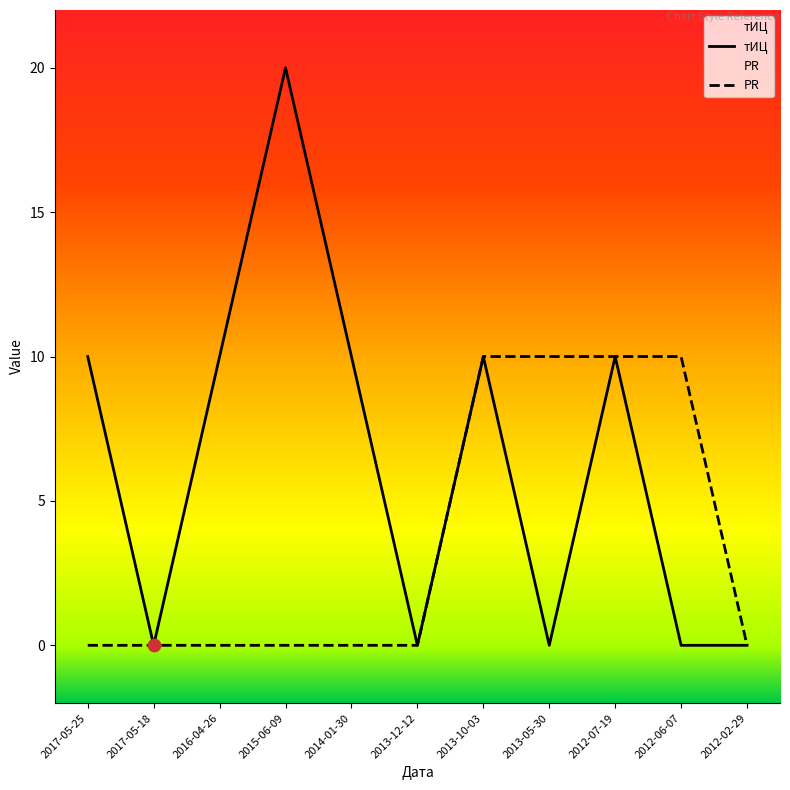

Which series reaches the maximum Y coordinate?

тИЦ